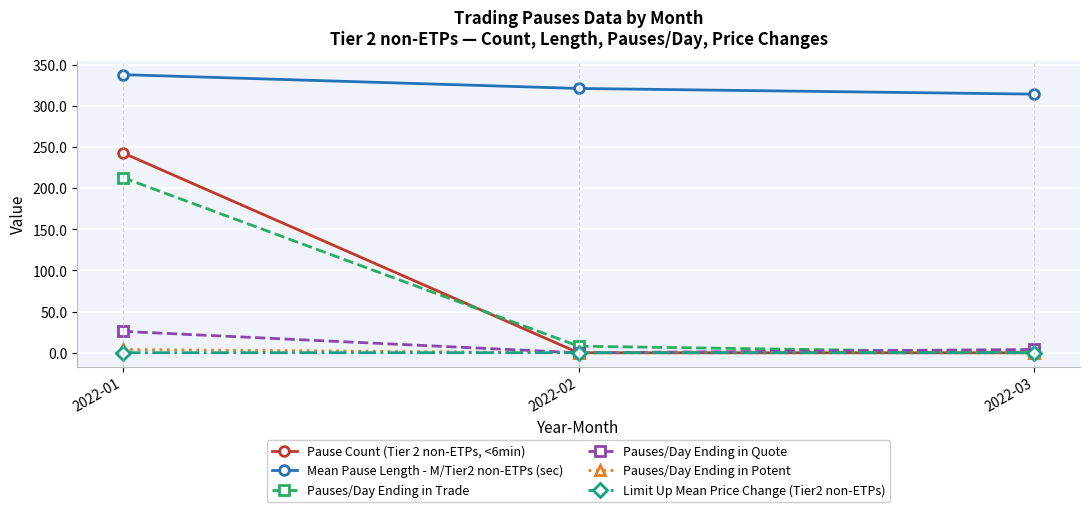

What is the total value across all series at 2022-03?

318.4